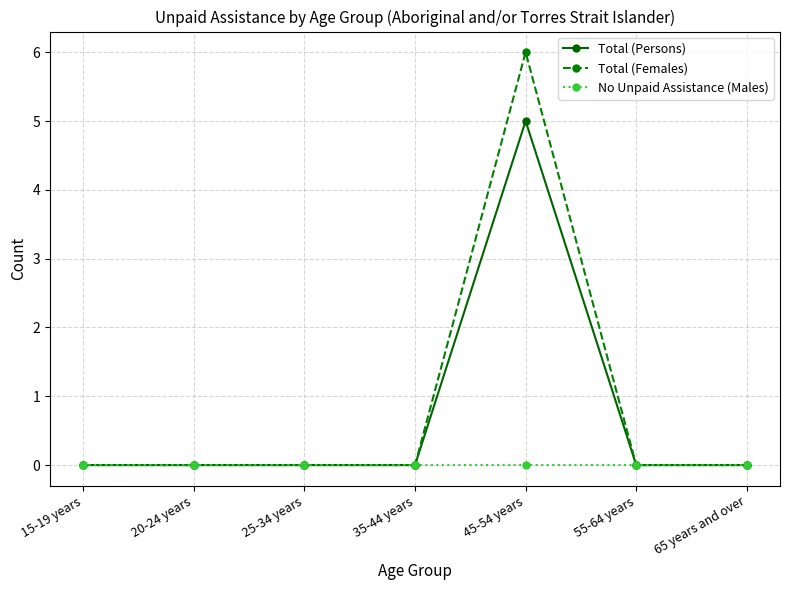

True or false: Total (Persons) has a value of 0 at 35-44 years.

True